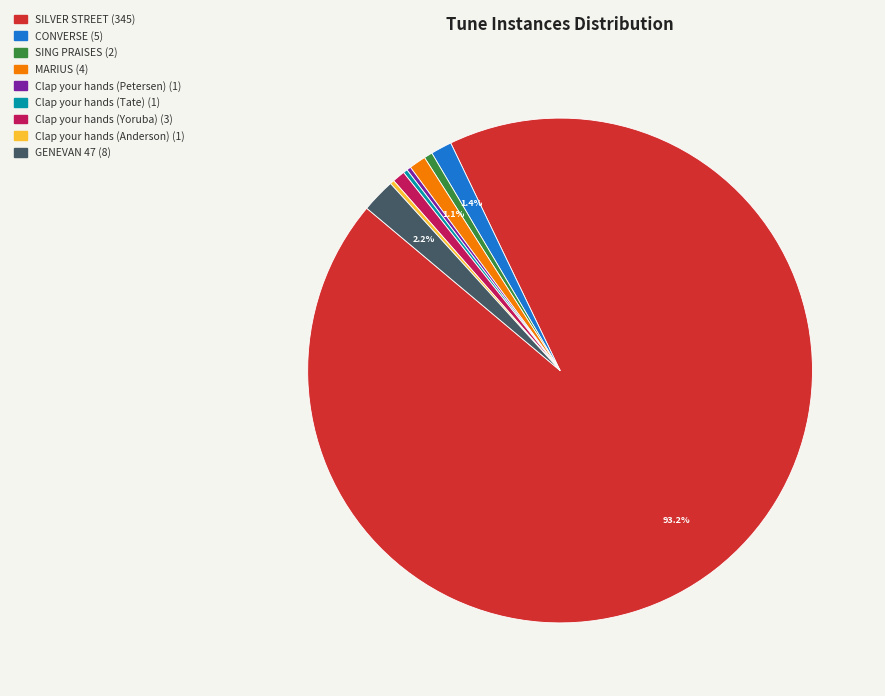

Which category has the biggest portion of the pie?

SILVER STREET